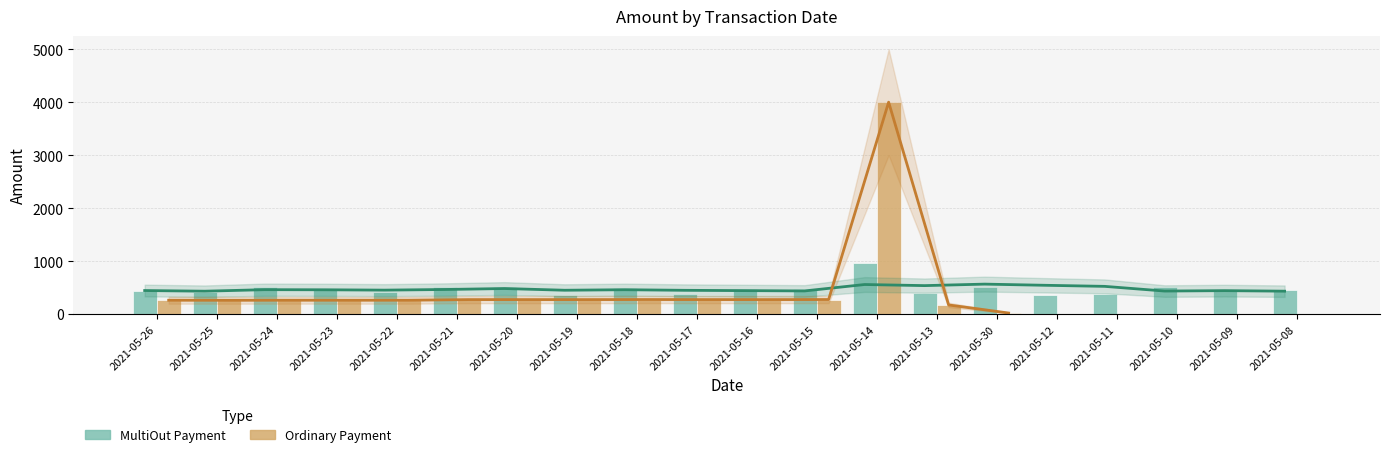

What is the sum of all MultiOut Payment values?

9488.7